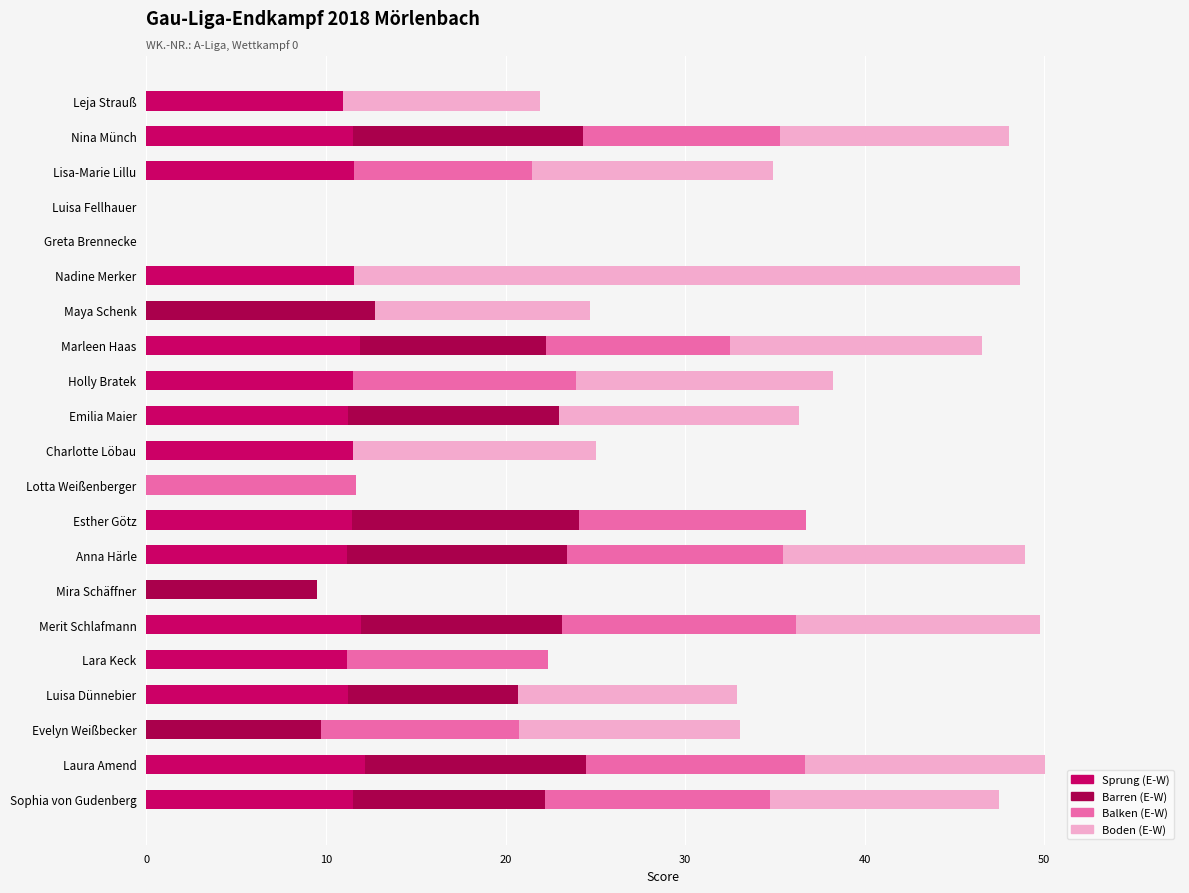

What is the sum of the Sprung (E-W) values at Holly Bratek and Marleen Haas?

23.4